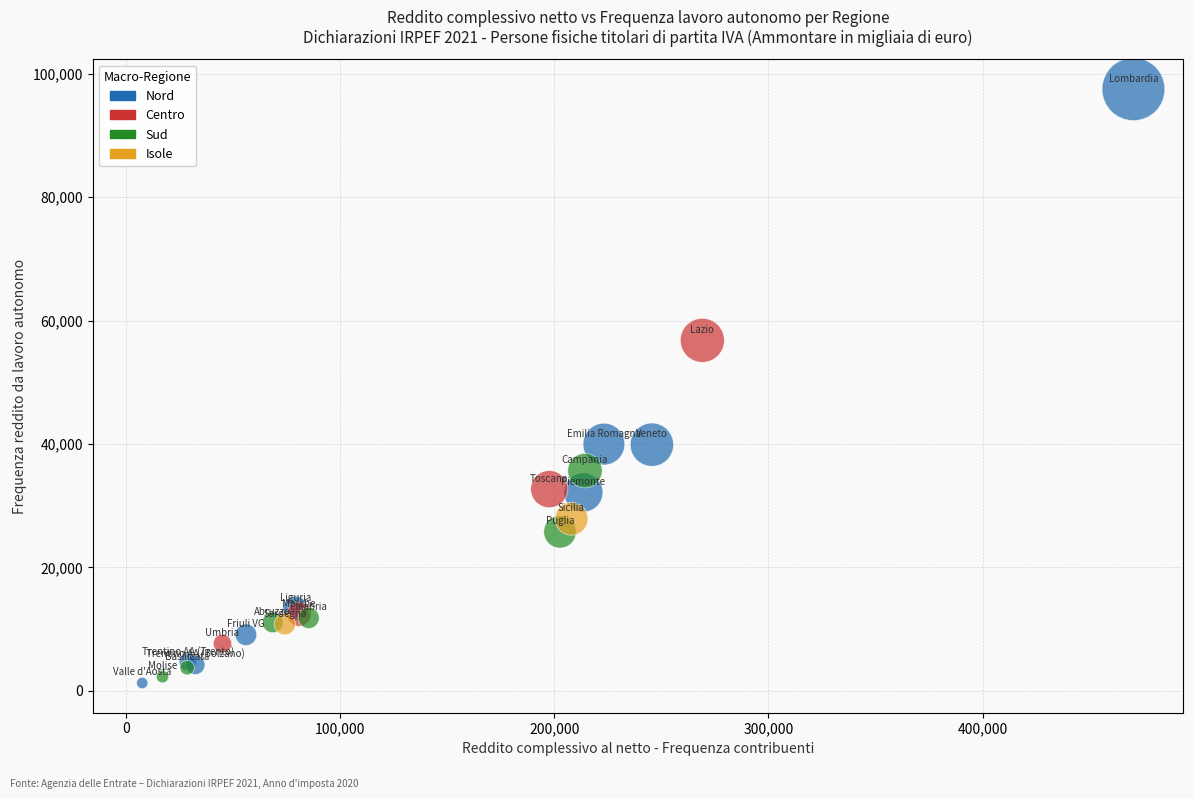

What Y value in the scatter plot is closest to 49389?

56808